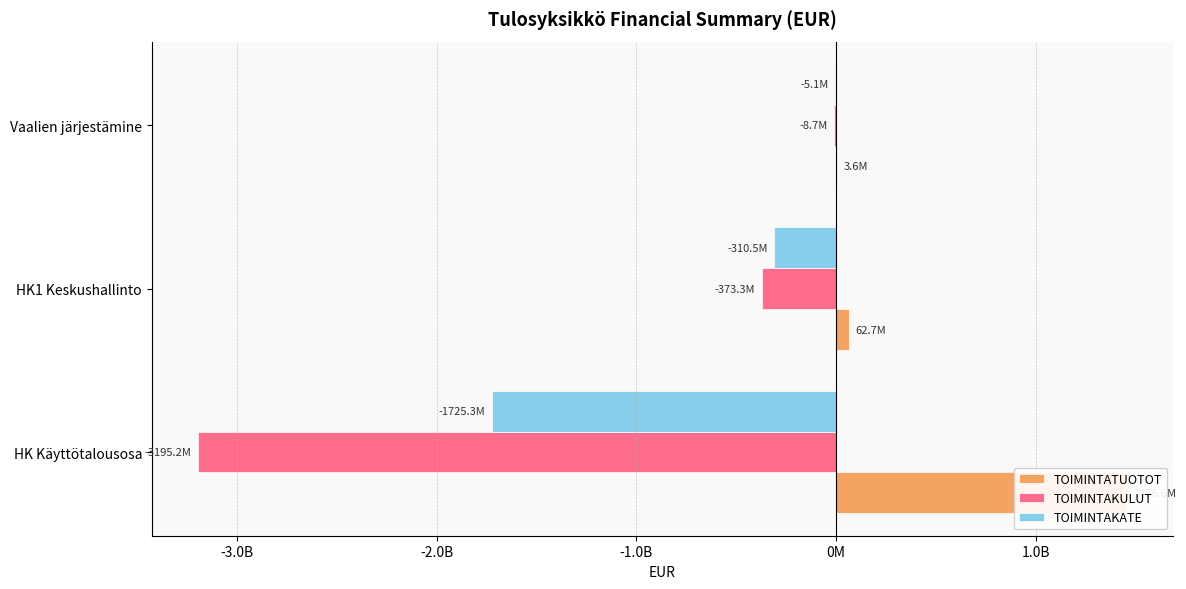

Count the number of categories in the chart.

3